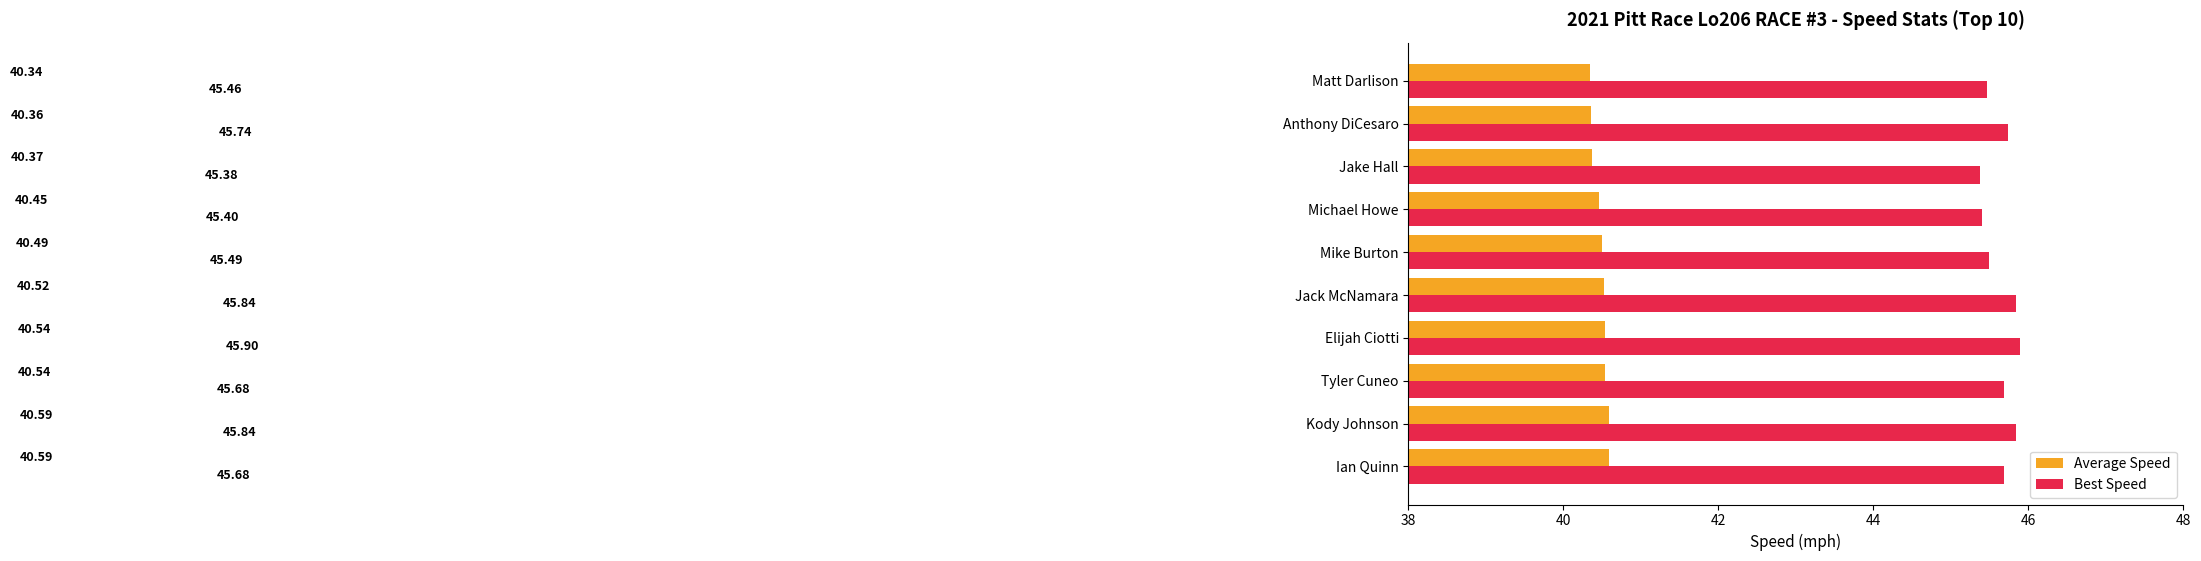

Count the Best Speed values in the range 45 to 46.

10